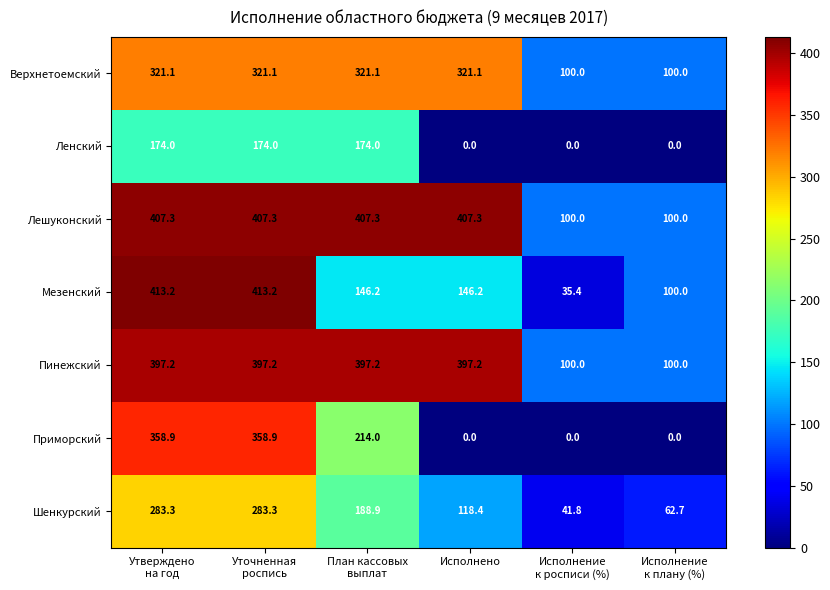

Rank the series at Уточненная
роспись from highest to lowest value.

Мезенский, Лешуконский, Пинежский, Приморский, Верхнетоемский, Шенкурский, Ленский